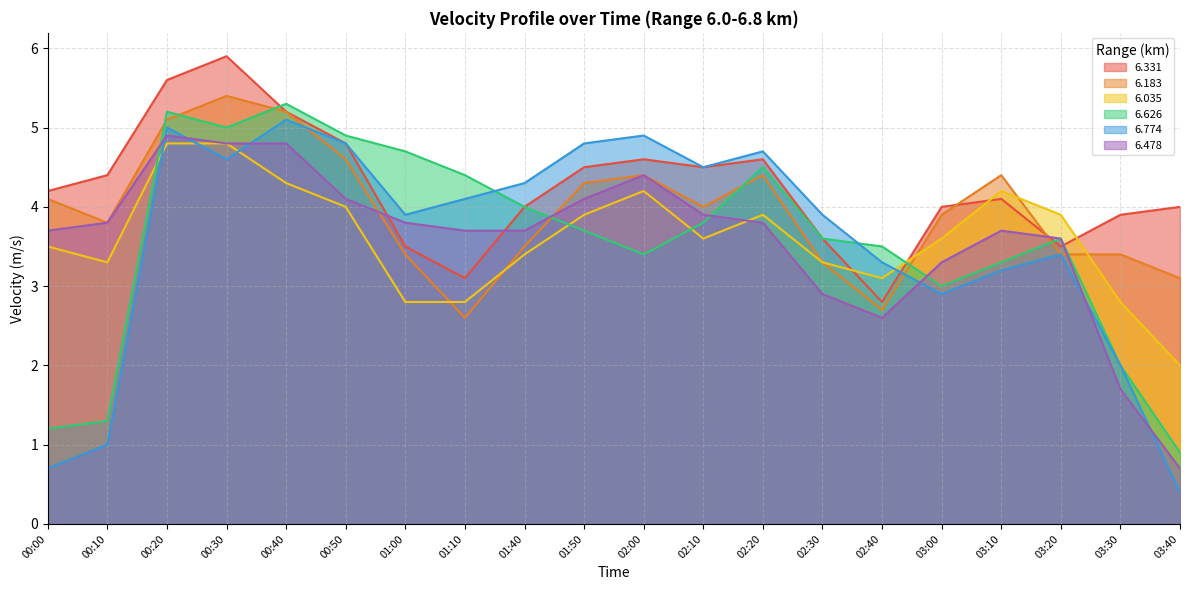

How many interior local valleys does the 6.626 series have?

3